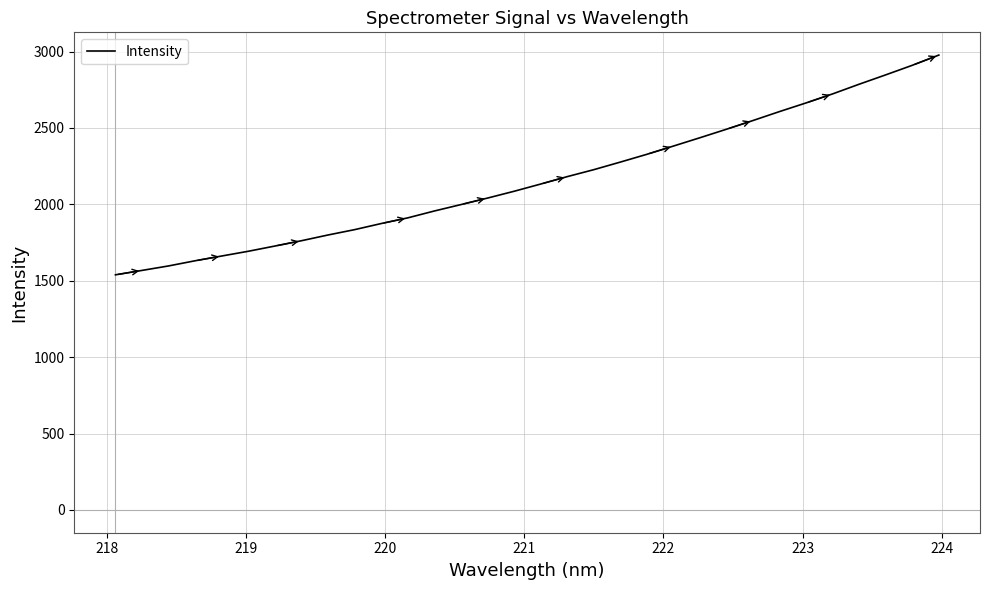

What is the greatest value displayed?

2977.2